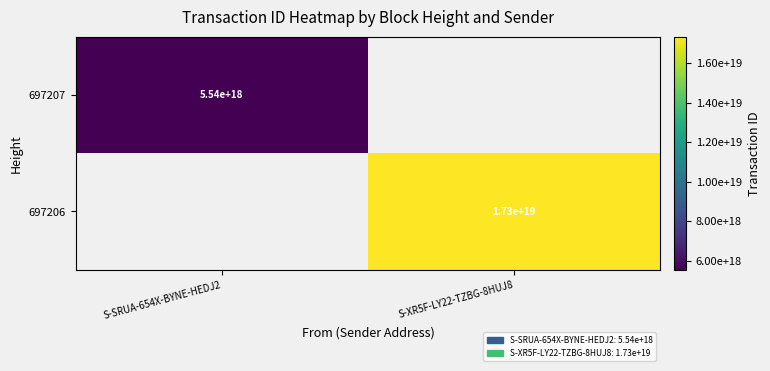

True or false: 697206 has a value of 30559137746268819456 at S-XR5F-LY22-TZBG-8HUJ8.

False